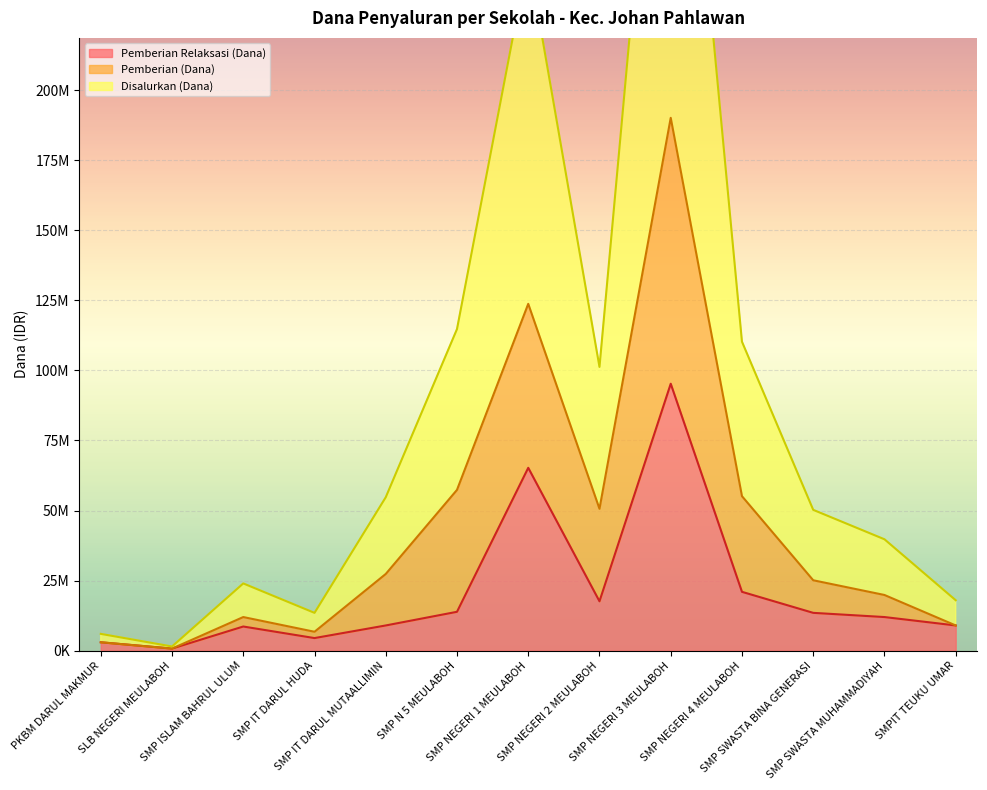

What is the total value across all series at SMPIT TEUKU UMAR?

36000000